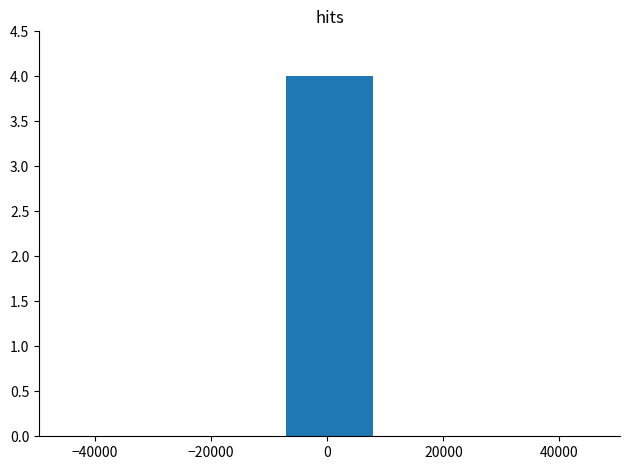

What is the greatest value displayed?

4